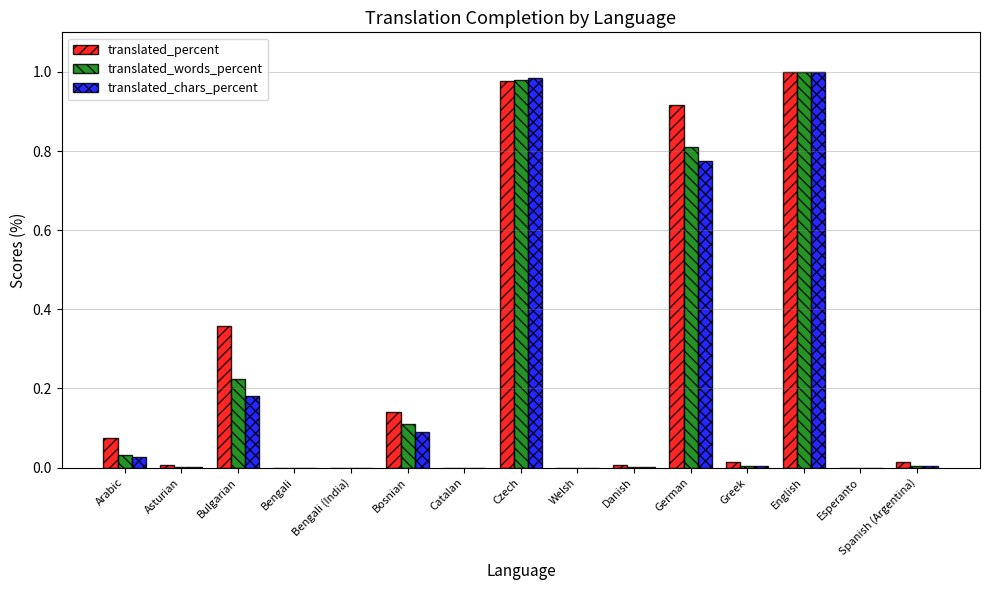

How many series are shown in this chart?

3